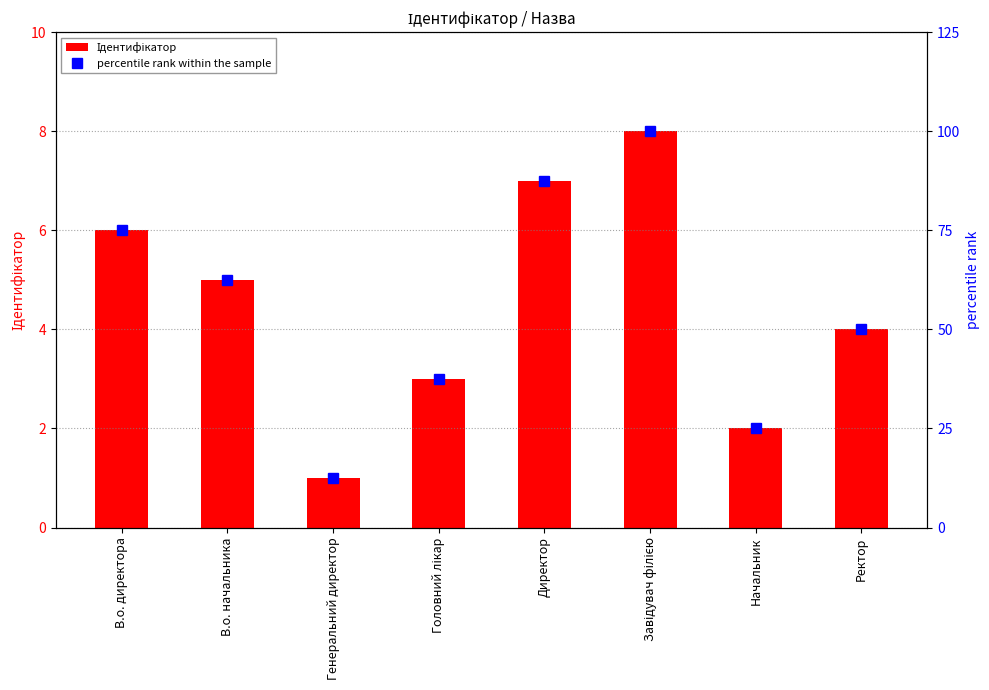

What is the label of the 2nd bar from the left?

В.о. начальника